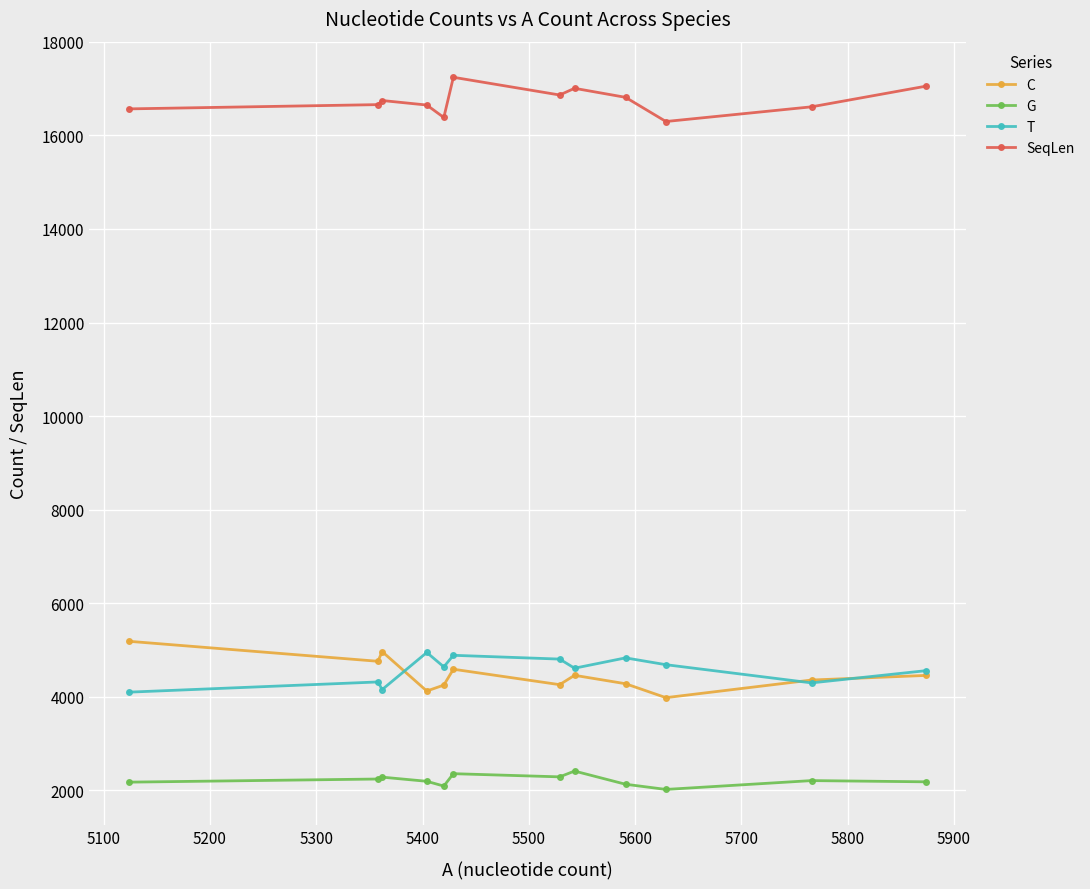

What is the greatest value displayed?

17245